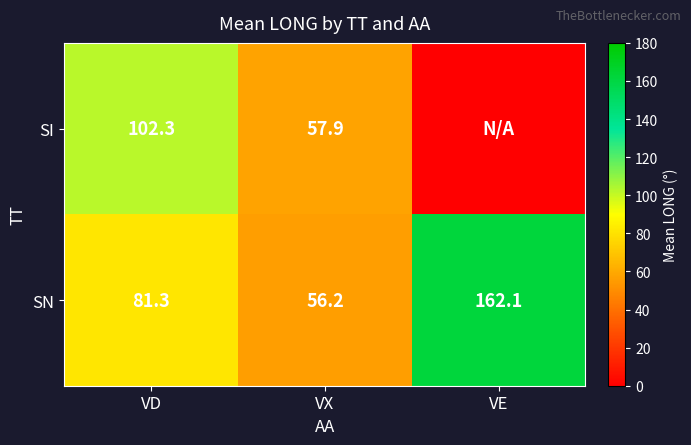

Which category has the lowest value in the SN series?

VX